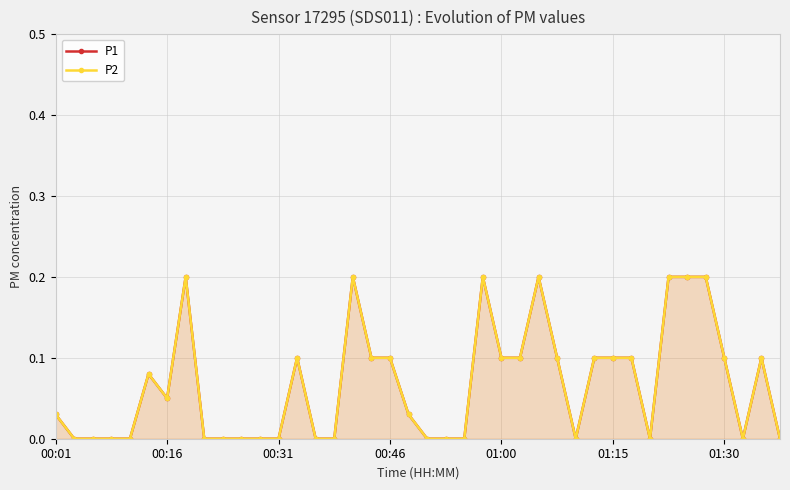

The P1 series shows 0.0 at 10. True or false?

True